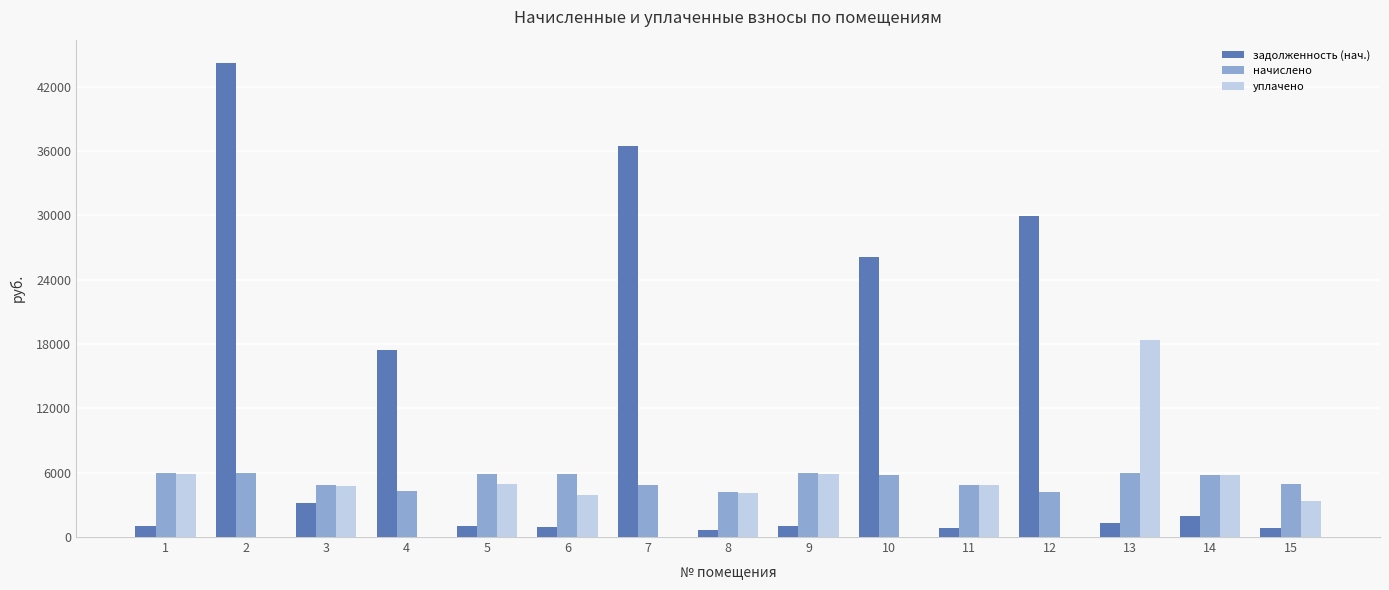

What is the maximum value for уплачено?

18381.3